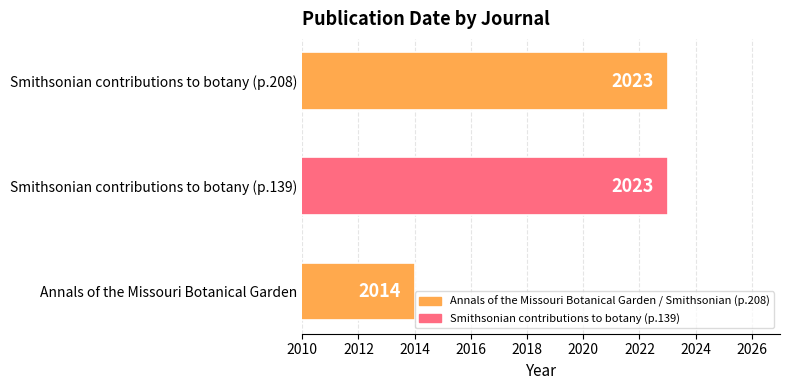

What is the greatest value displayed?

2023